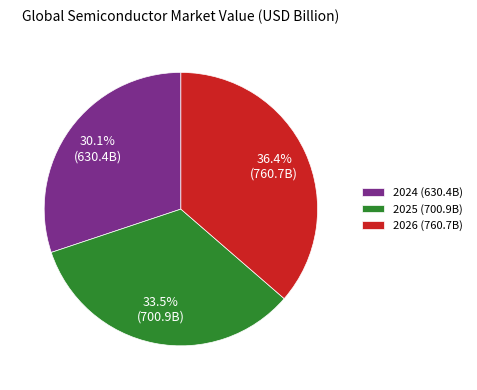

What is the total percentage of 2024 and 2026?

66.5%